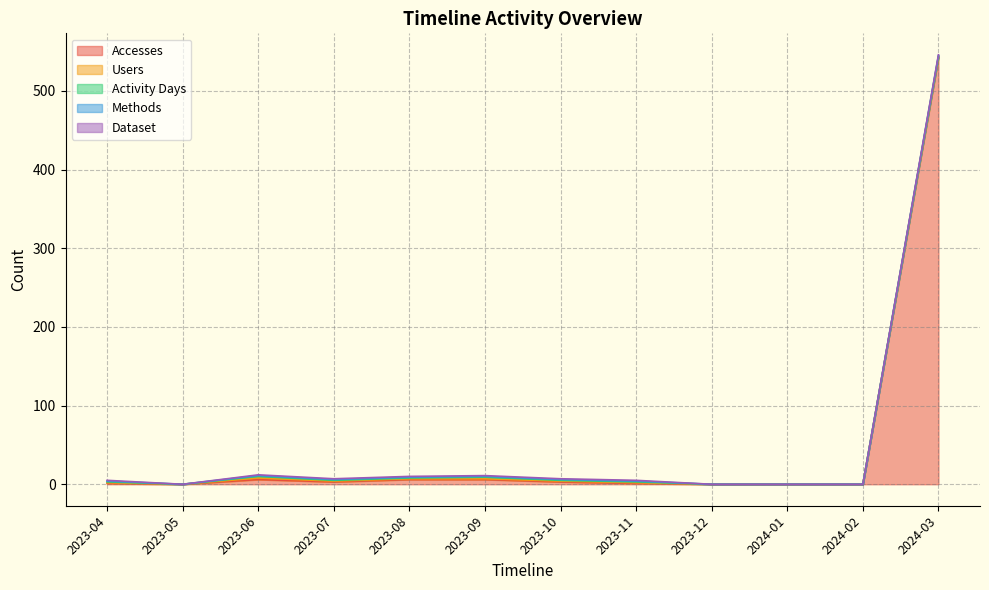

True or false: Activity Days and Accesses cross at least once.

False